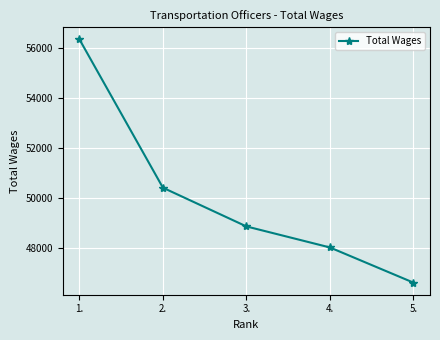

What is the sum of all values?

250213